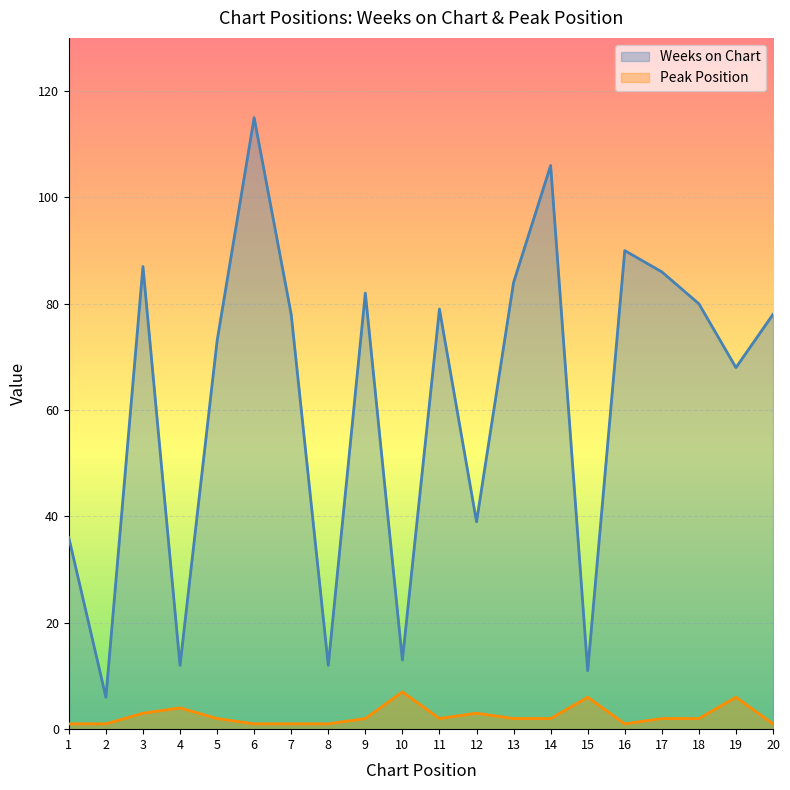

Which series has the largest range (max minus min)?

Weeks on Chart